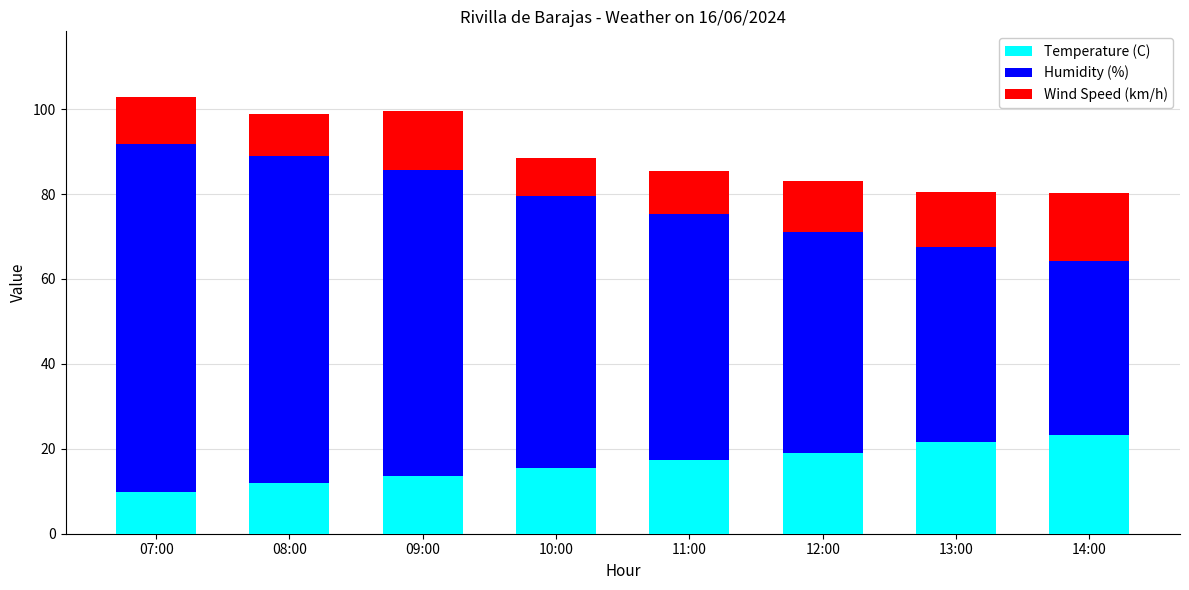

What is the minimum value for Temperature (C)?

9.9